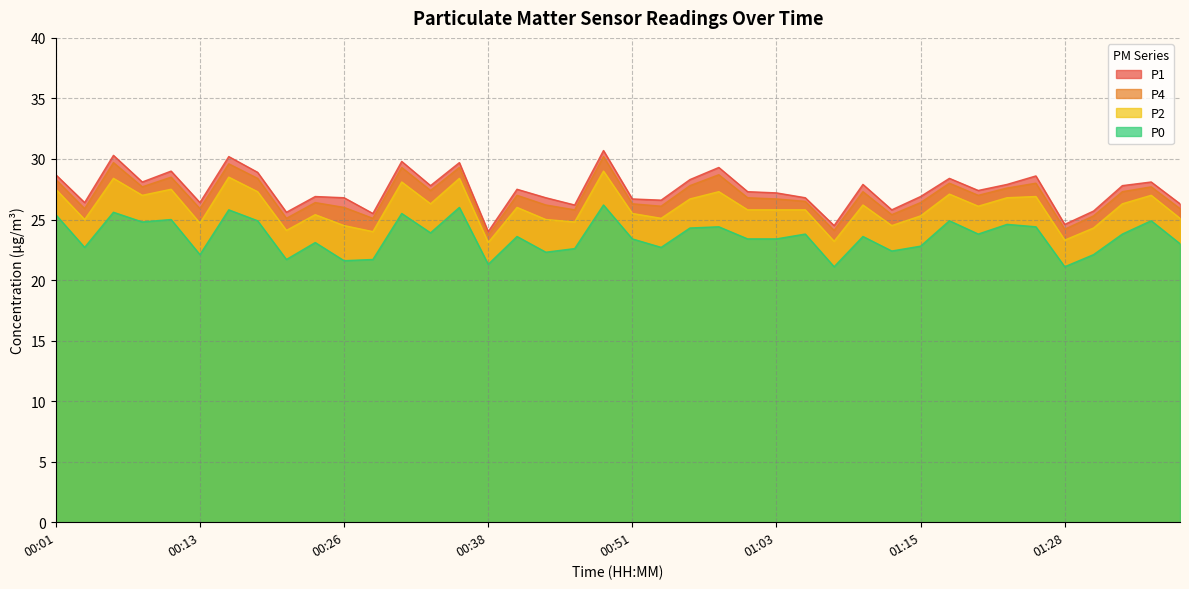

In P4, how many points are lower than both neighbors (excluding endpoints)?

13